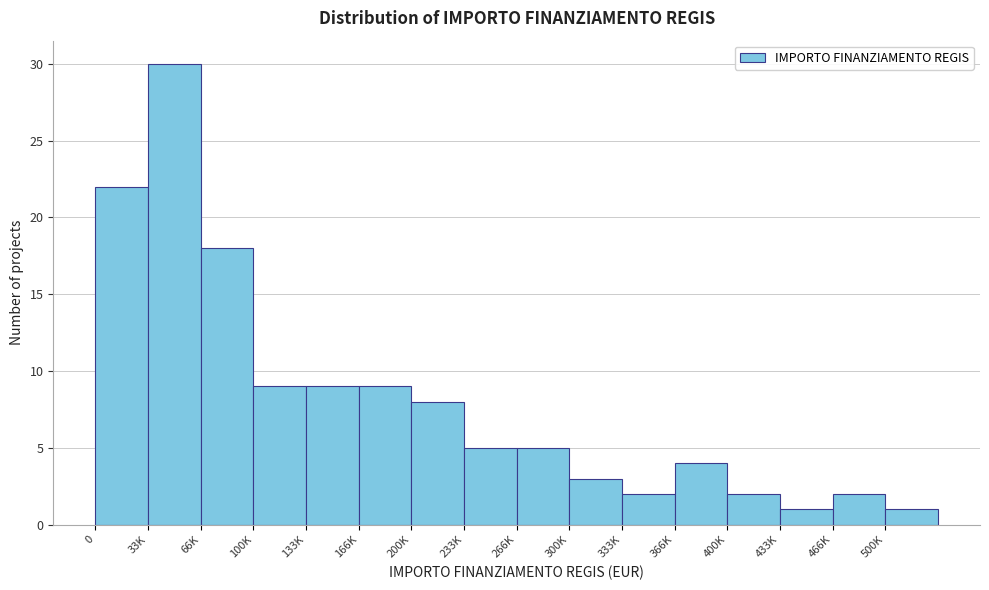

Reading left to right, extract all data points from this chart.

0=22	33K=30	66K=18	100K=9	133K=9	166K=9	200K=8	233K=5	266K=5	300K=3	333K=2	366K=4	400K=2	433K=1	466K=2	500K=1